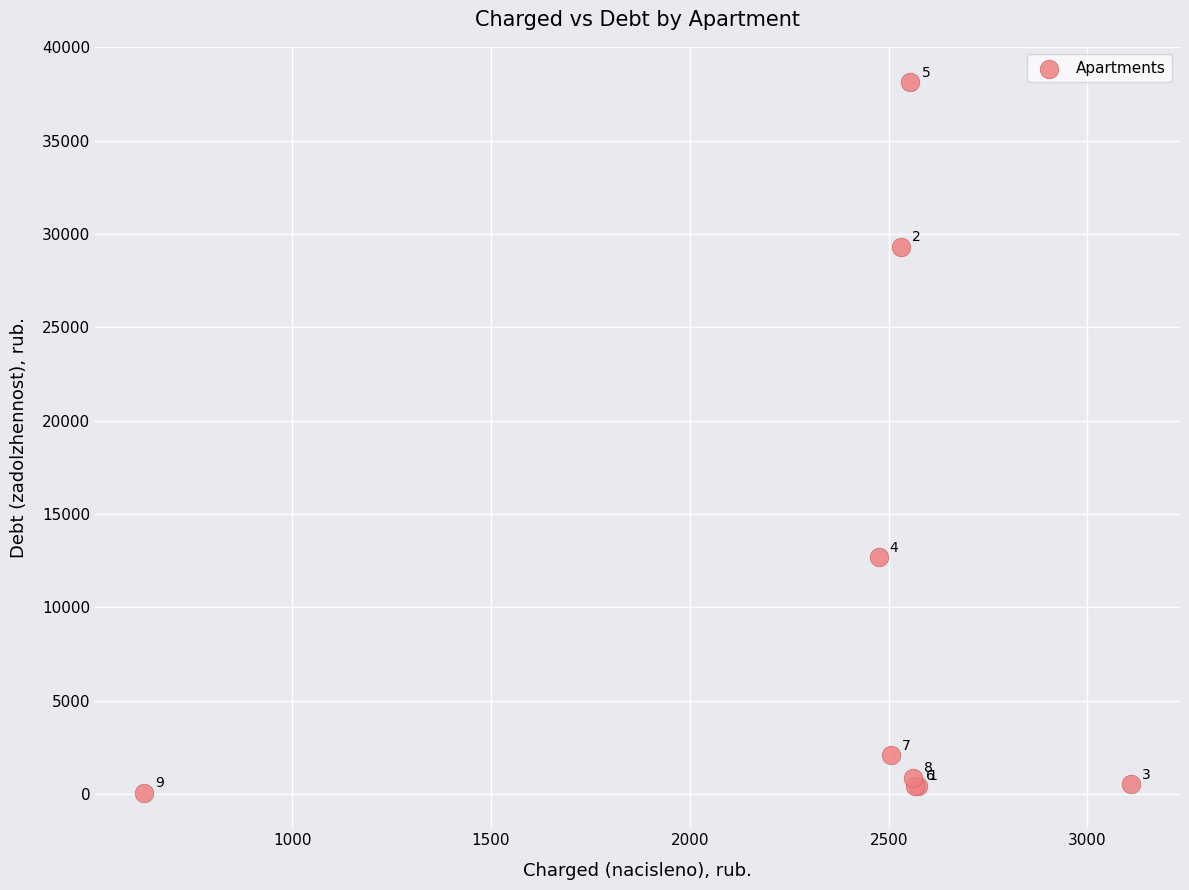

What Y value in the scatter plot is closest to 19093?

12673.9